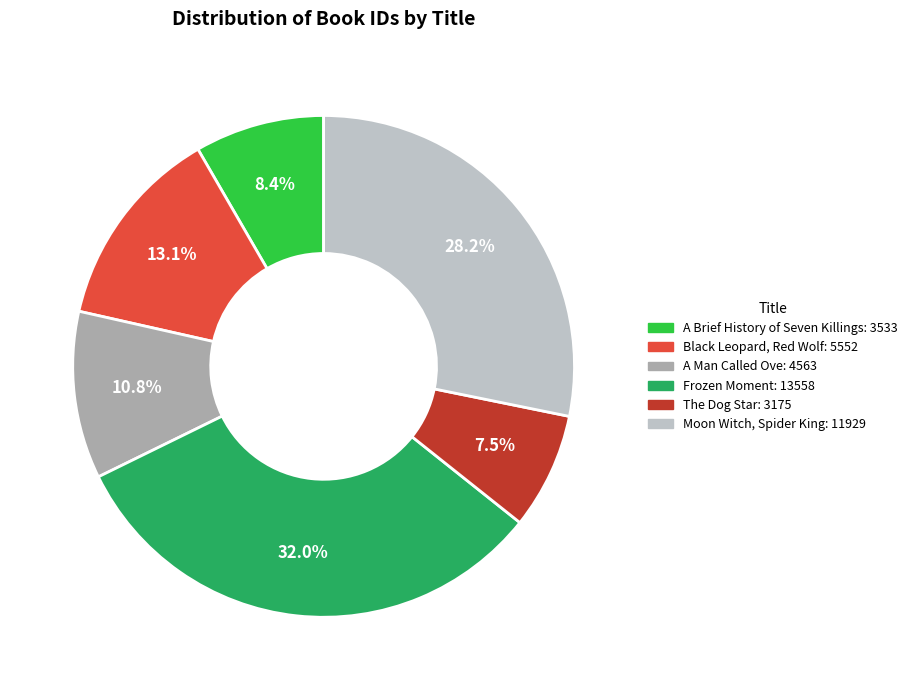

Is the sum of A Man Called Ove and The Dog Star greater than half?

No